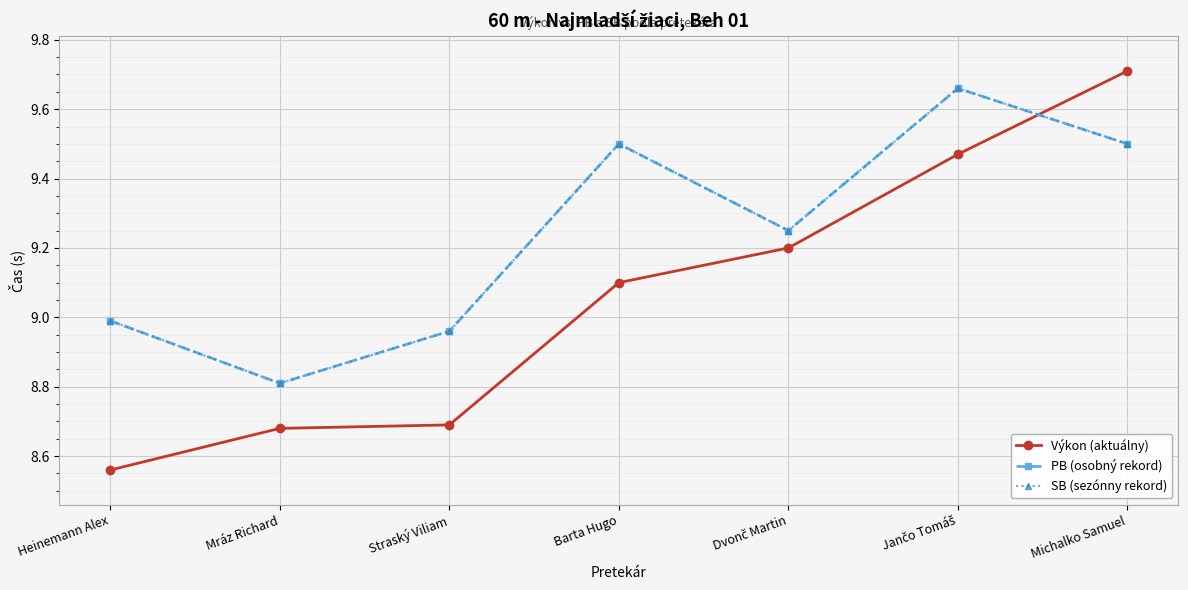

True or false: Výkon (aktuálny) has more than 2 points higher than both neighbors.

False